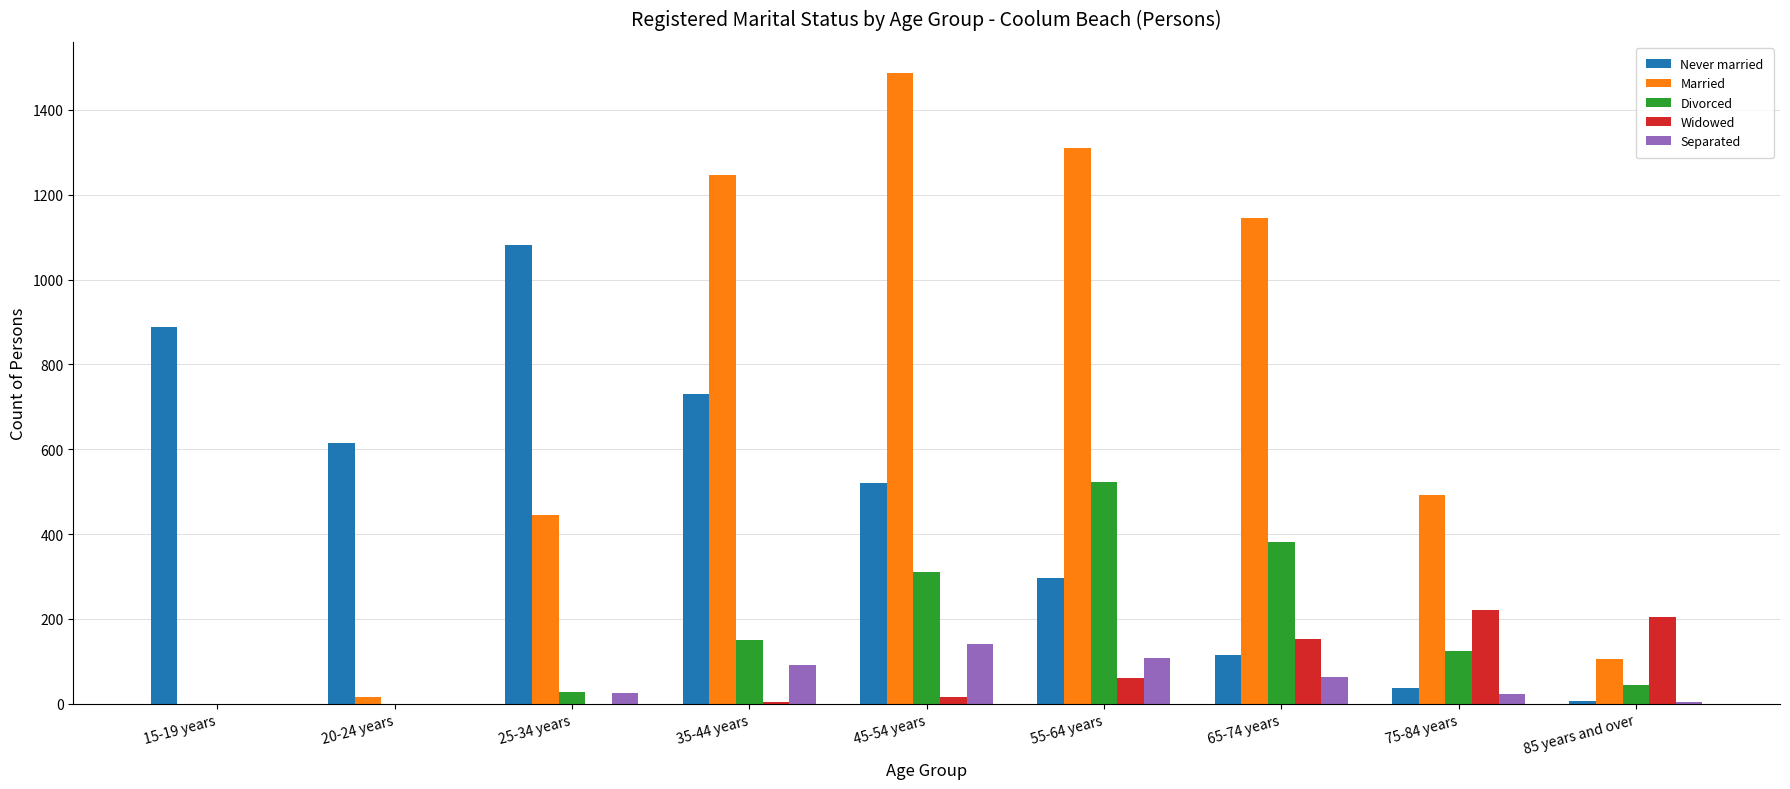

The Separated series shows 92 at 35-44 years. True or false?

True